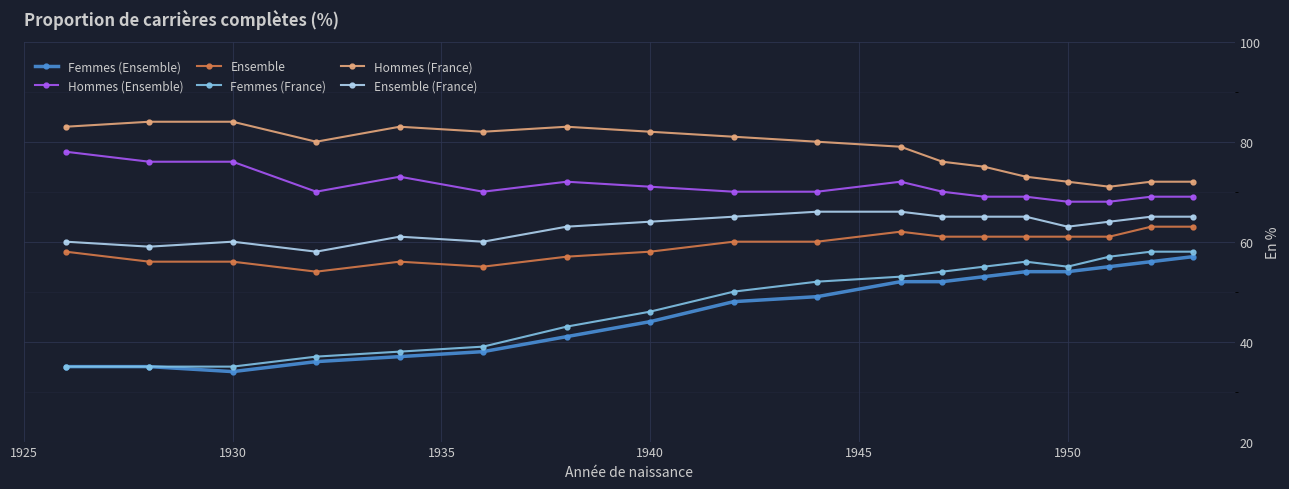

True or false: Hommes (Ensemble) and Hommes (France) cross at least once.

False